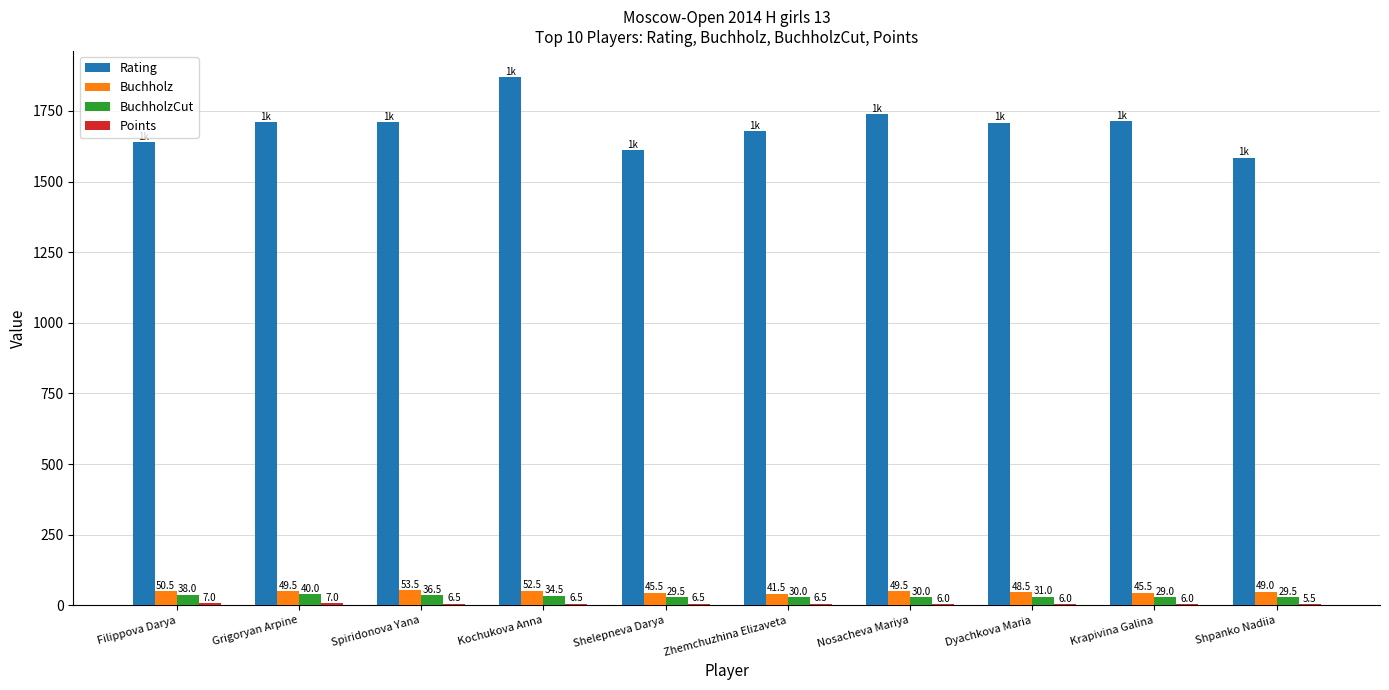

At which category does the chart reach its peak across all series?

Kochukova Anna